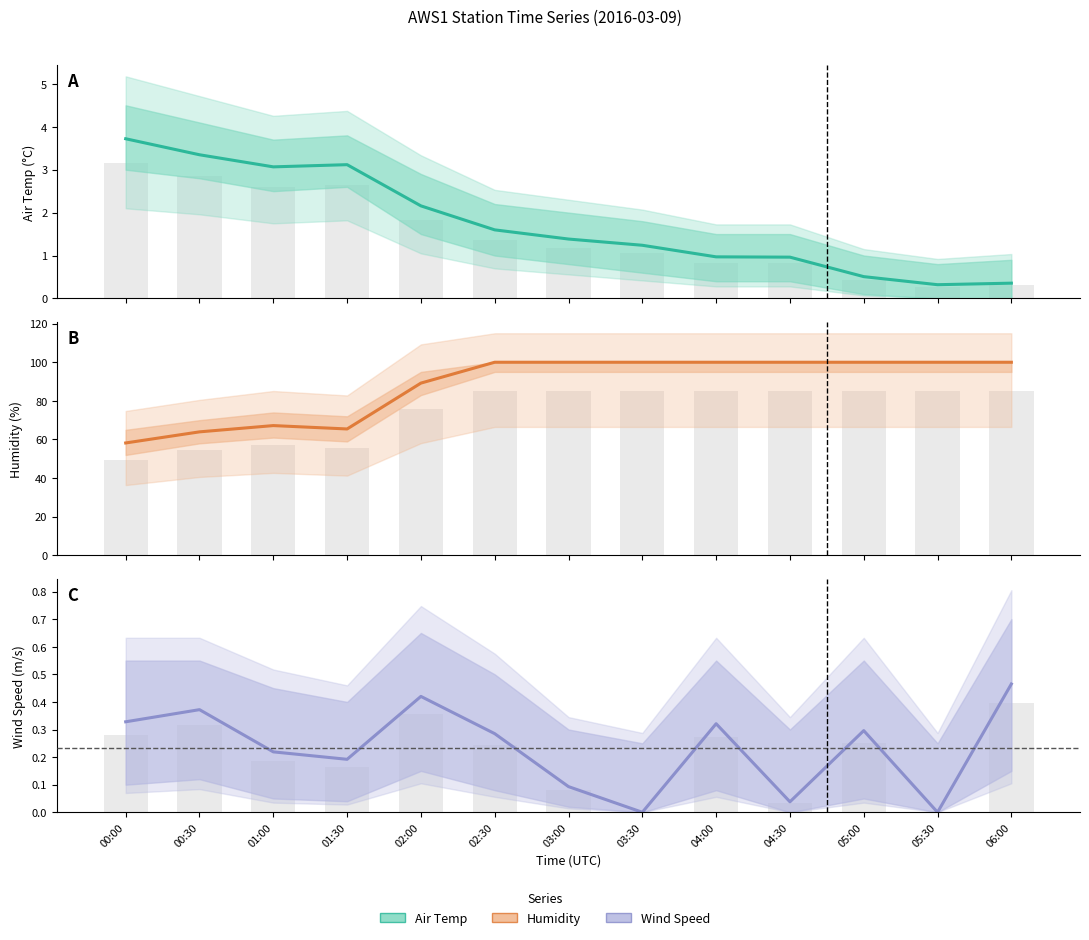

Rank the categories by Humidity_Avg (bars) value from highest to lowest.

02:30, 03:00, 03:30, 04:00, 04:30, 05:00, 05:30, 06:00, 02:00, 01:00, 01:30, 00:30, 00:00